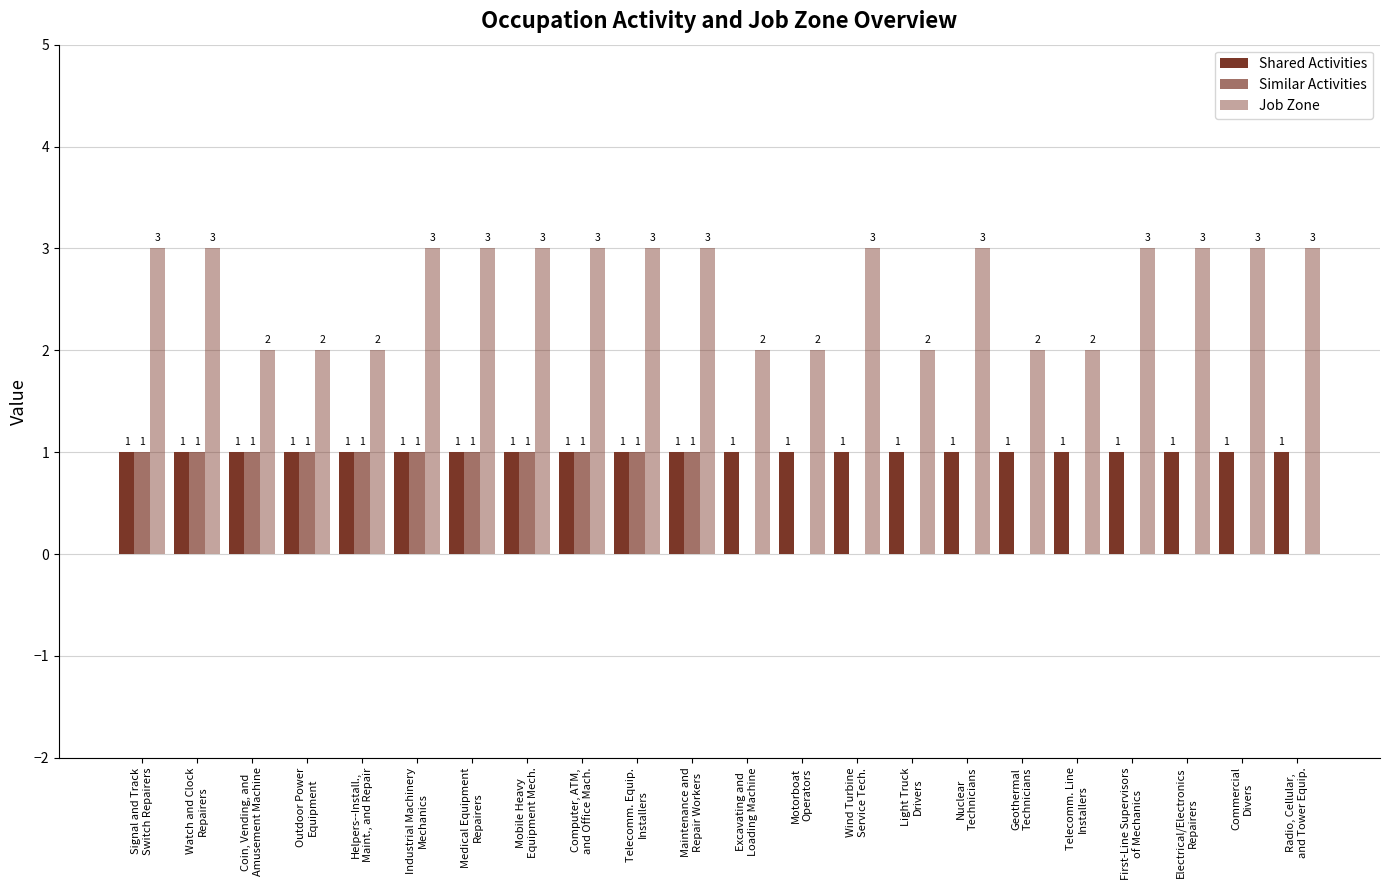

Reading left to right, extract all data points from this chart.

Shared Activities: 1	1	1	1	1	1	1	1	1	1	1	1	1	1	1	1	1	1	1	1	1	1
Similar Activities: 1	1	1	1	1	1	1	1	1	1	1	0	0	0	0	0	0	0	0	0	0	0
Job Zone: 3	3	2	2	2	3	3	3	3	3	3	2	2	3	2	3	2	2	3	3	3	3